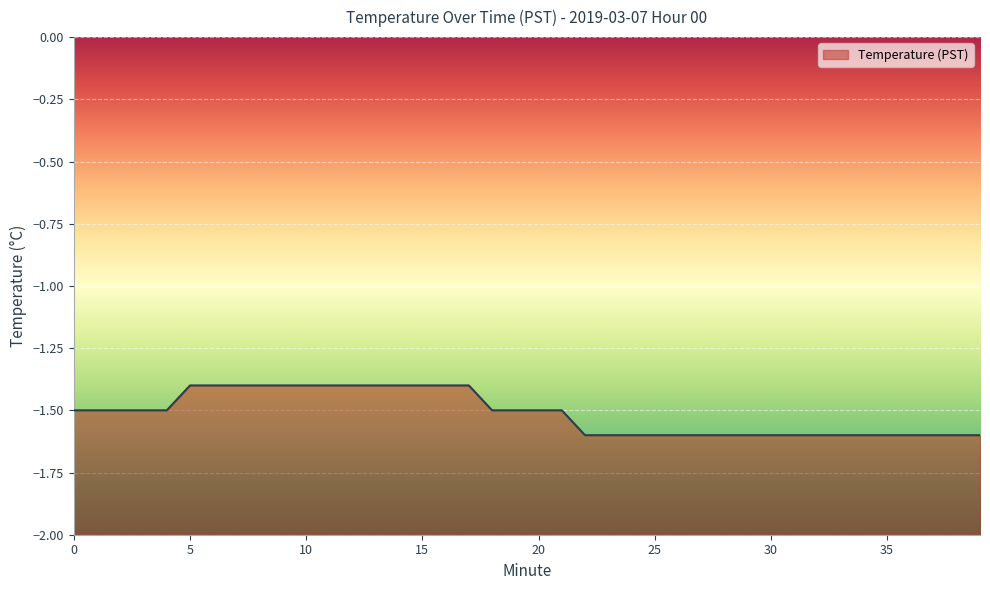

How many series are shown in this chart?

1